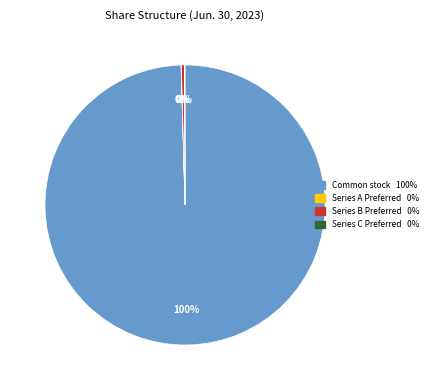

To the nearest percent, what is the average slice percentage?

25%